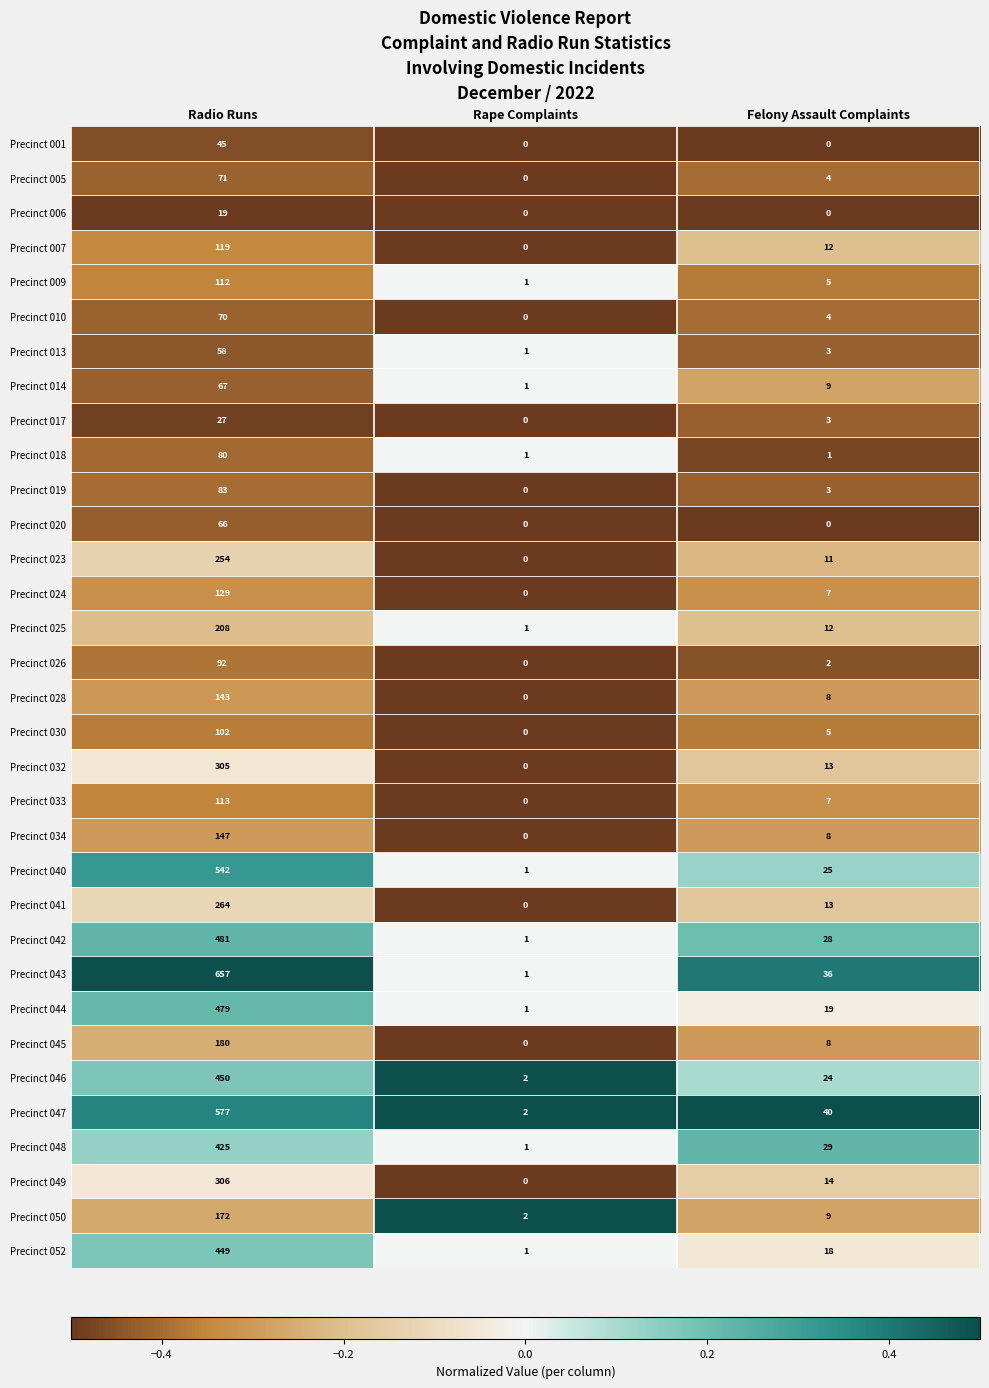

Is the value of Precinct 023 at Felony Assault Complaints greater than the value of Precinct 044 at Radio Runs?

No